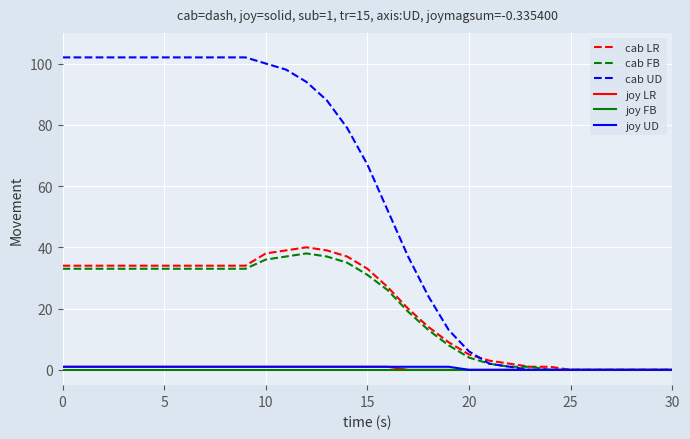

Which series has the largest total across all categories?

cab UD